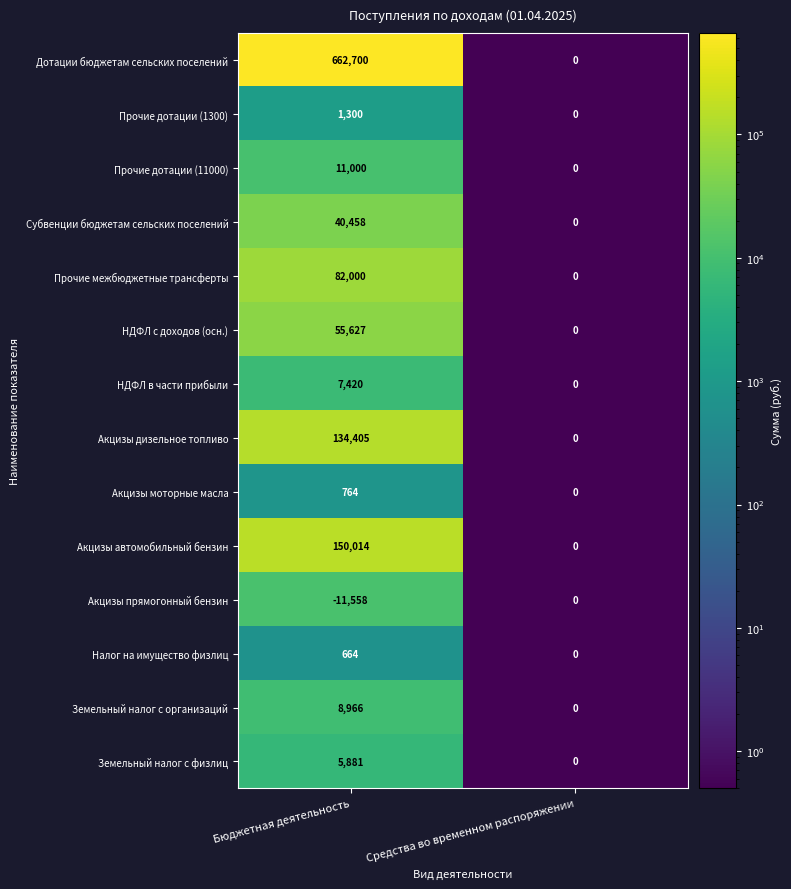

Rank the categories by Дотации бюджетам сельских поселений value from lowest to highest.

Средства во временном распоряжении, Бюджетная деятельность